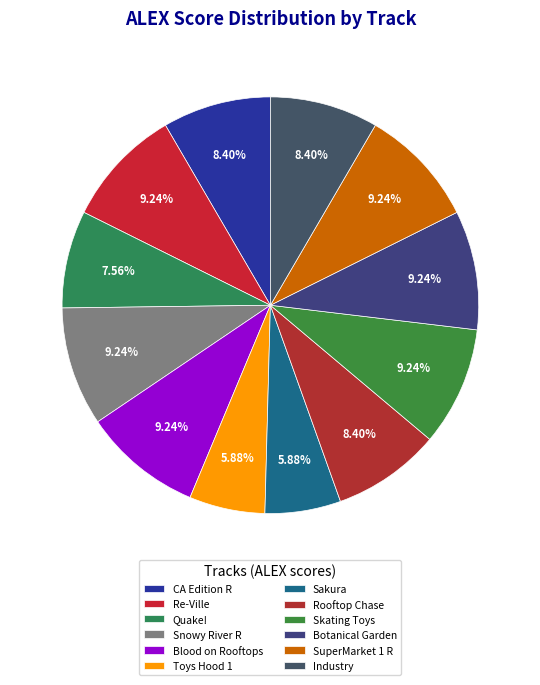

How many segments does this pie chart have?

12